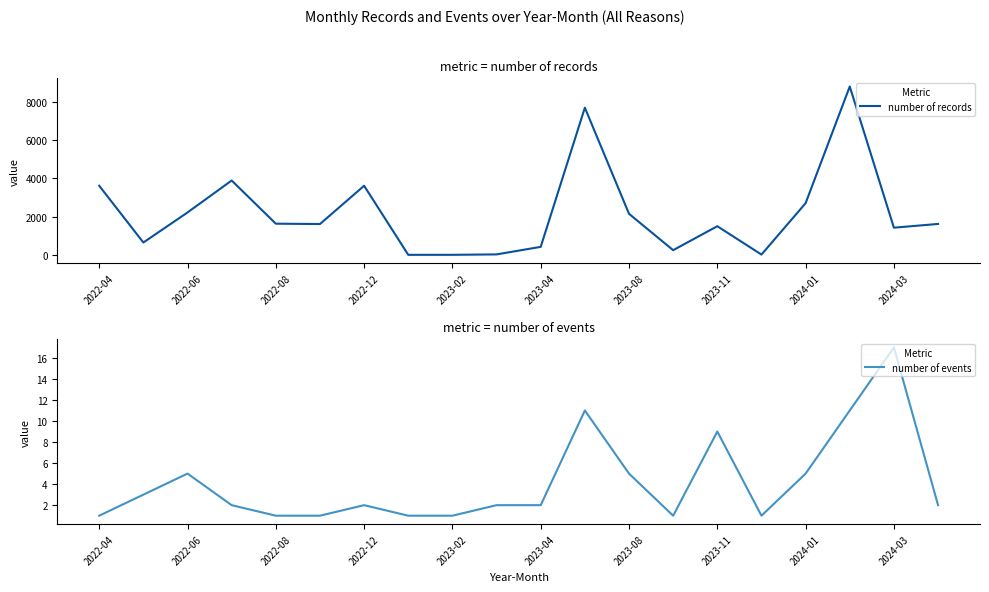

Rank the series by their maximum value, from lowest to highest.

number of events, number of records